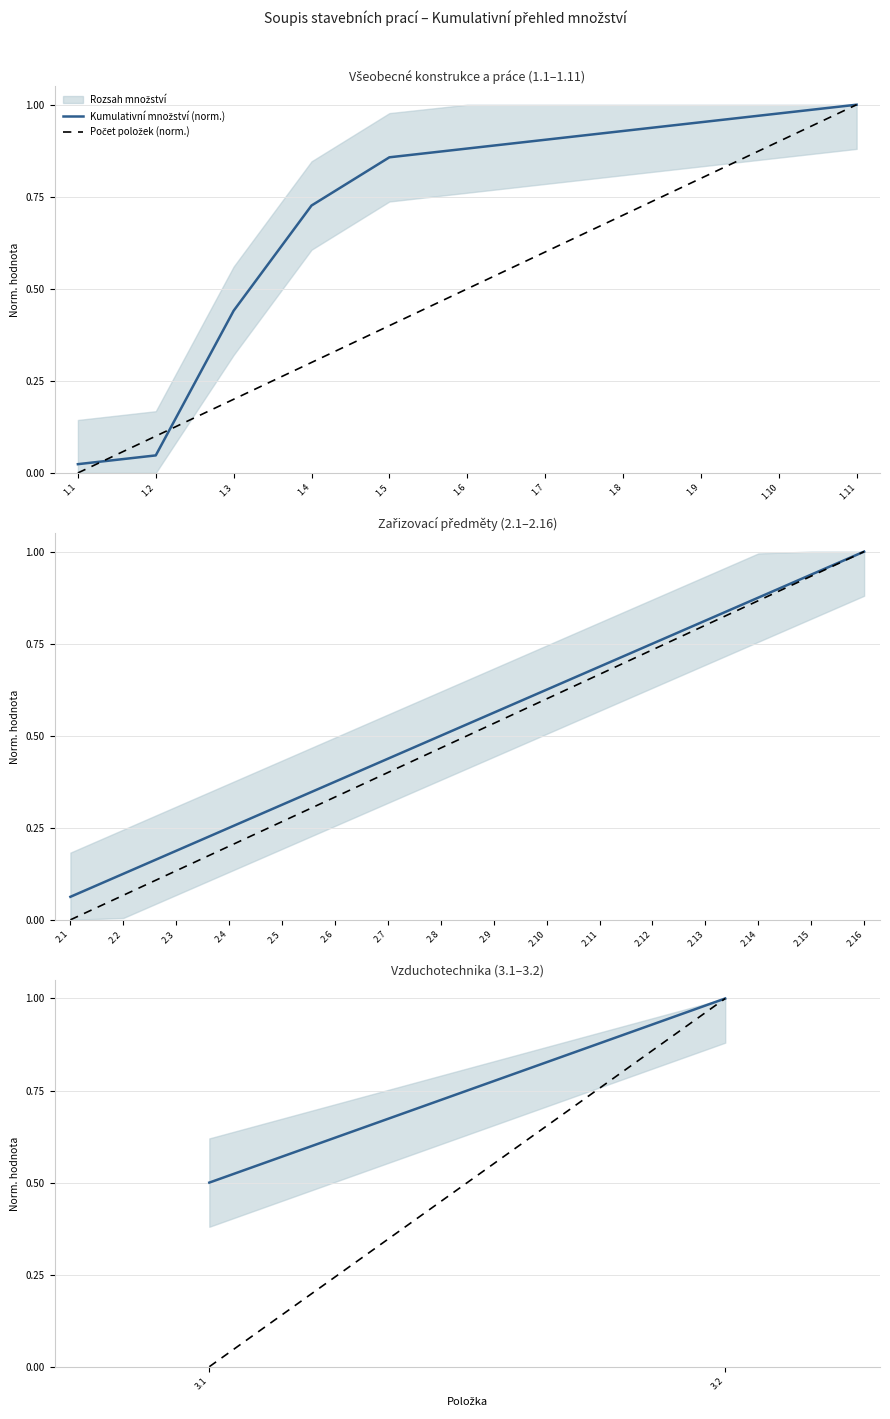

Between 3.1 and 3.2, which series saw the biggest shift?

Počet položek (norm.)